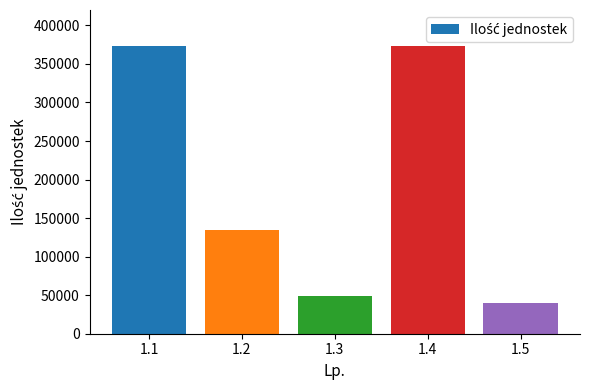

The value at 1.1 is 372701. True or false?

True